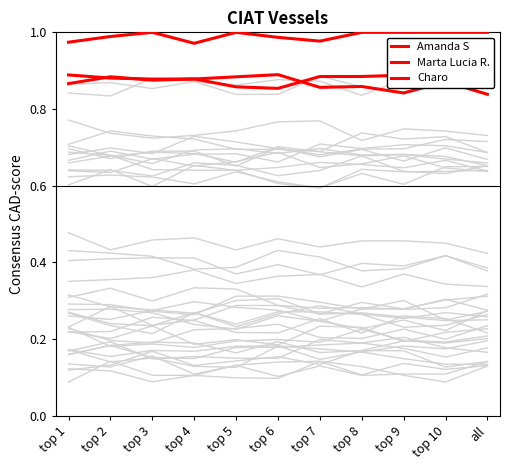

What position from the left is top 5?

5